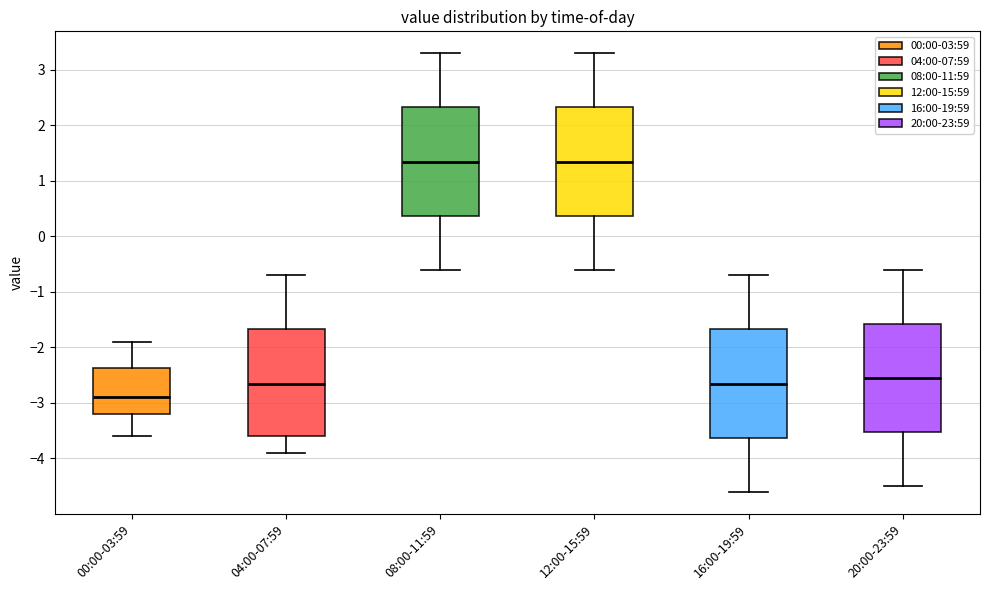

Reading left to right, transcribe this box plot: for each box, give where its median line is, the range the box spans, and where its two whiskers end, as read against the y-axis. The values are not printed on the chart, so give them approximately, as read against the axis.

00:00-03:59: median -2.9, box -3.2 to -2.4, whiskers -3.6 to -1.9
04:00-07:59: median -2.6, box -3.6 to -1.7, whiskers -3.9 to -0.7
08:00-11:59: median 1.4, box 0.4 to 2.3, whiskers -0.6 to 3.3
12:00-15:59: median 1.4, box 0.4 to 2.3, whiskers -0.6 to 3.3
16:00-19:59: median -2.6, box -3.6 to -1.7, whiskers -4.6 to -0.7
20:00-23:59: median -2.5, box -3.5 to -1.6, whiskers -4.5 to -0.6